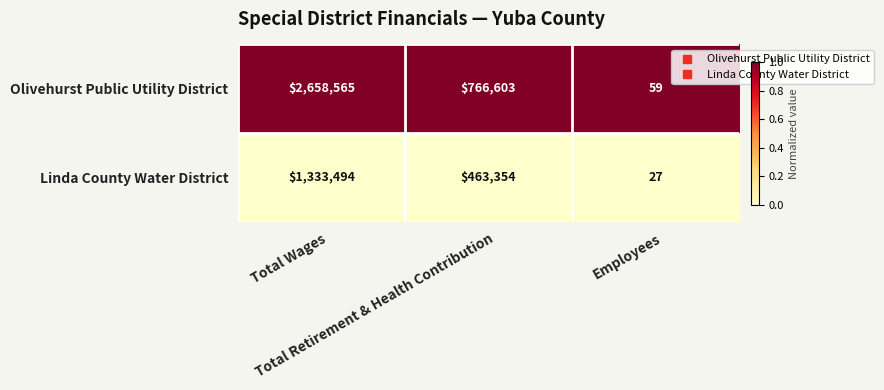

Rank the series by their maximum value, from highest to lowest.

Olivehurst Public Utility District, Linda County Water District